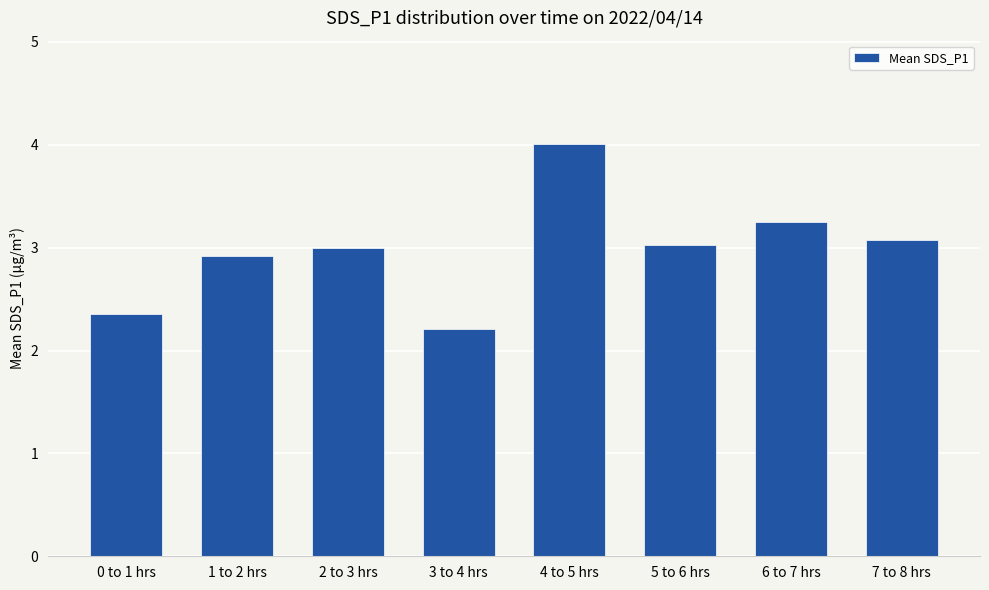

What is the approximate value at 1 to 2 hrs?

2.9